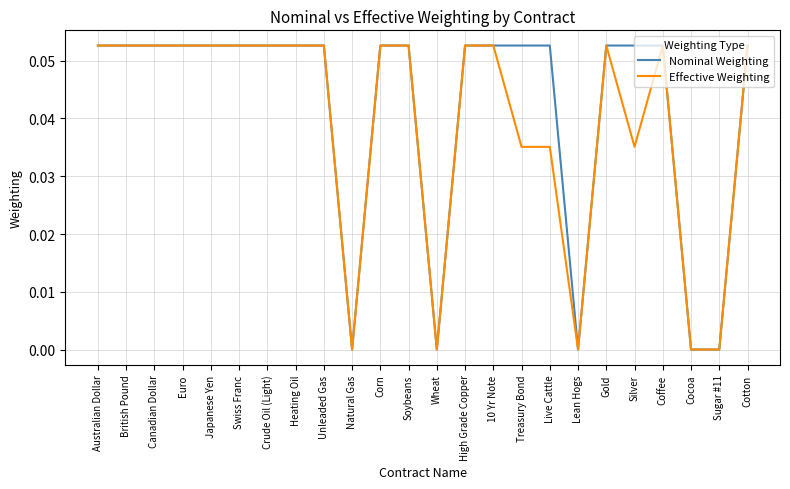

What position from the right is Japanese Yen?

20